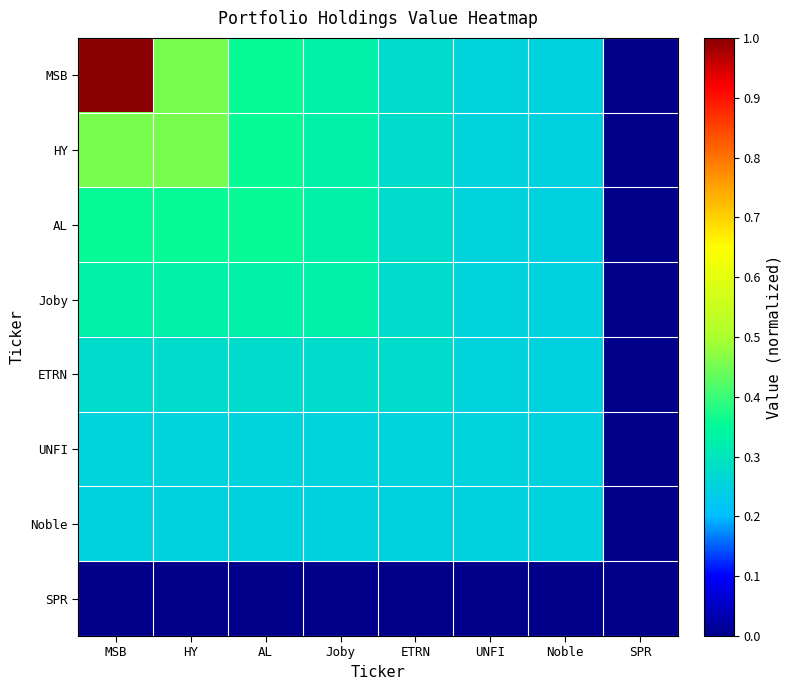

At how many categories does at least one series exceed 0?

7